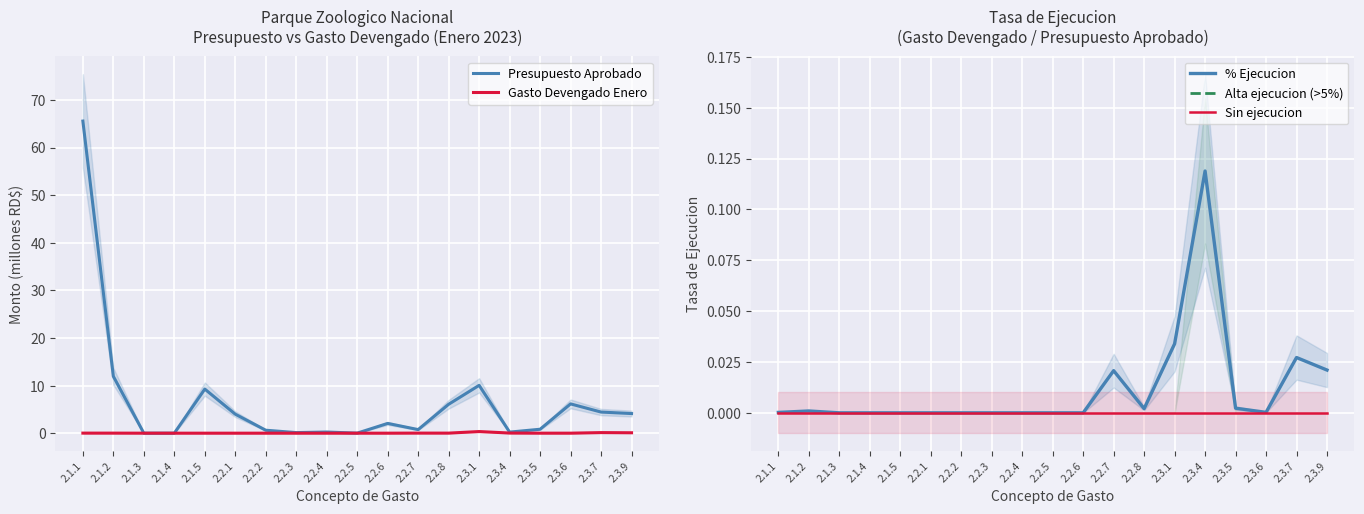

Which has a higher value, 2.3.7 or 2.1.3?

2.3.7